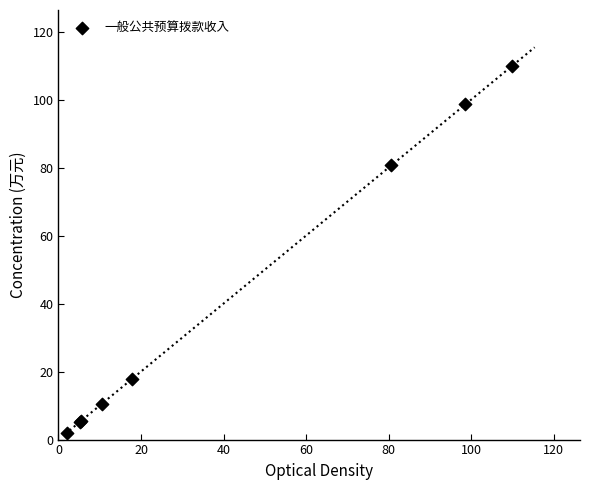

What Y value in the scatter plot is closest to 55?

80.6